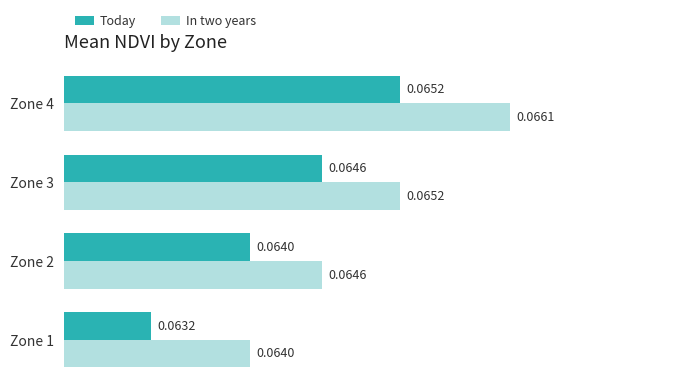

Between Zone 1 and Zone 4, which series saw the biggest shift?

In two years